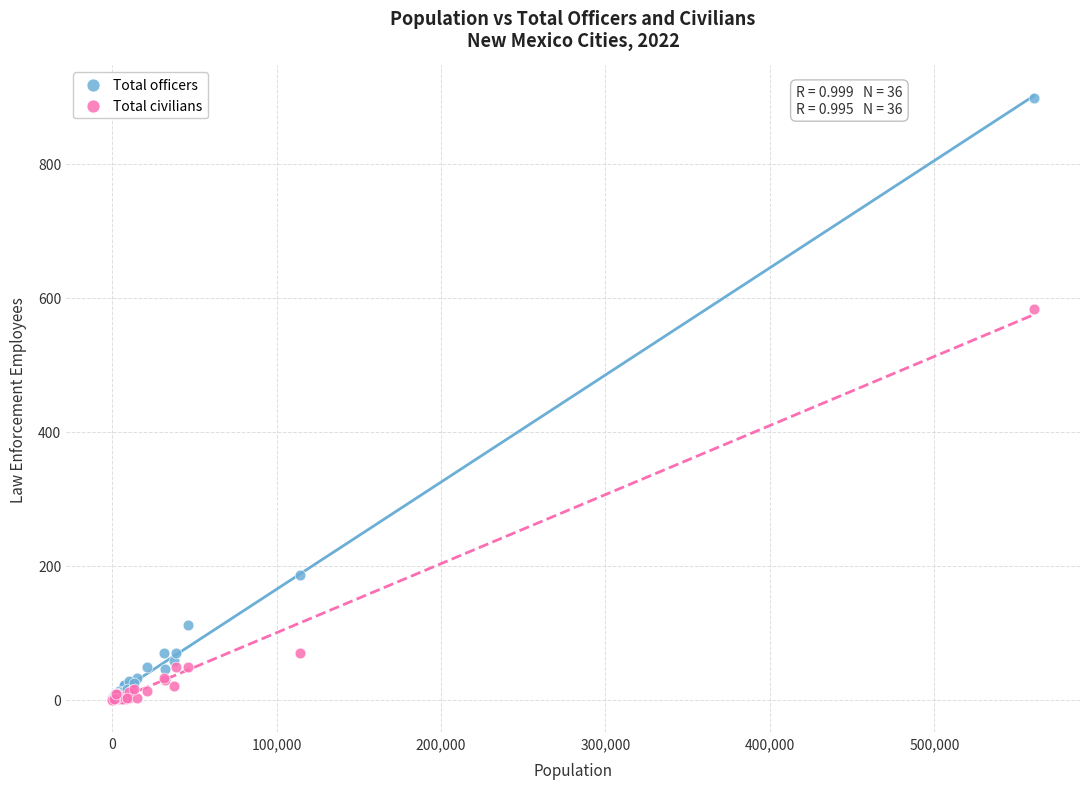

In the Total civilians series, what Y value is closest to 292?

70